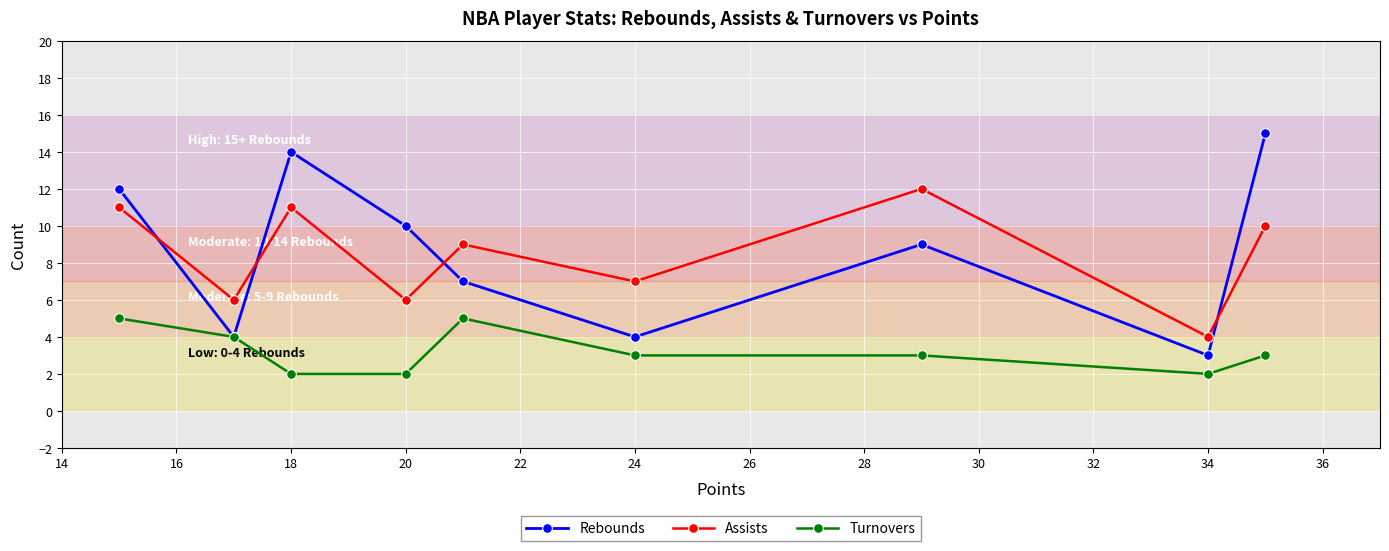

True or false: Rebounds and Assists cross at least once.

True